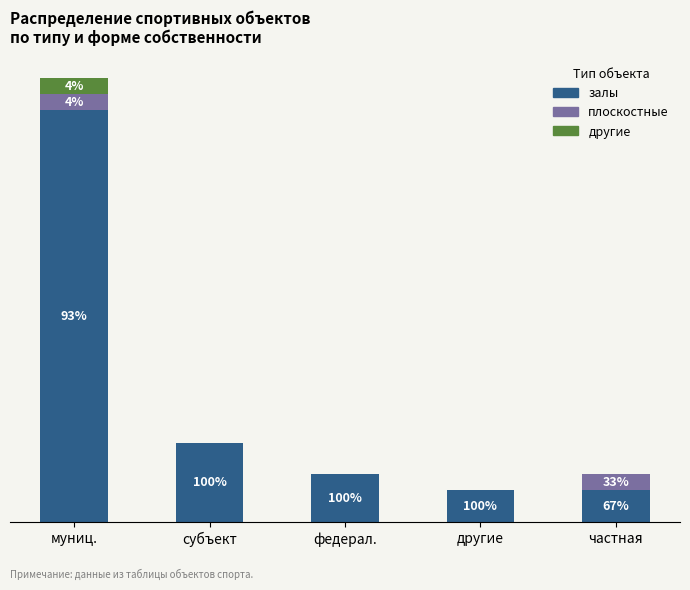

What are all the series names shown in the legend?

залы, плоскостные, другие